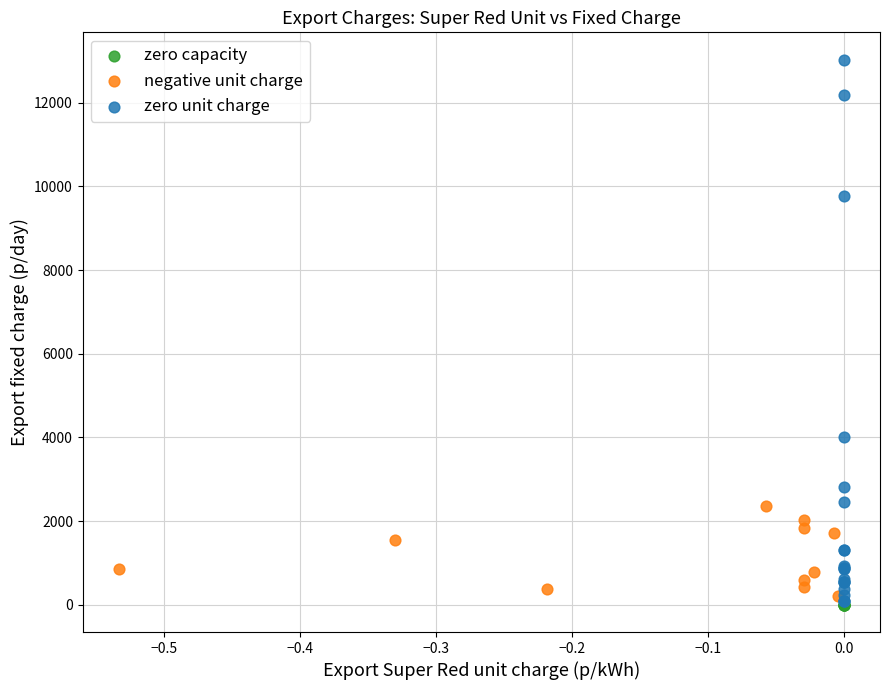

Which series contains the highest Y value?

zero unit charge